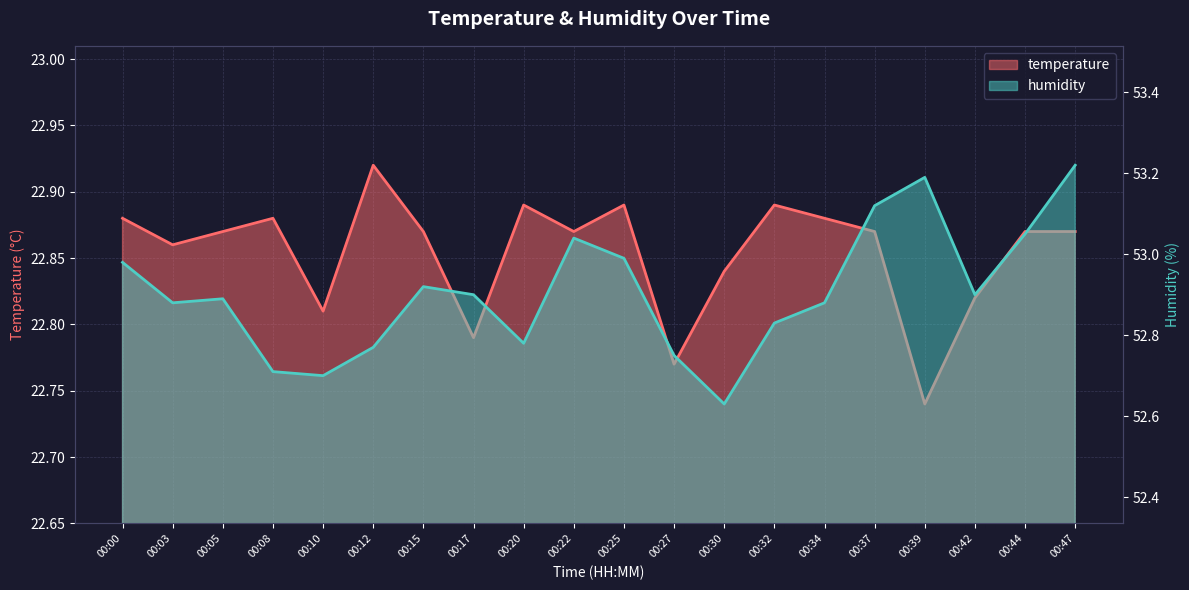

At which category does temperature reach its first local peak?

00:08